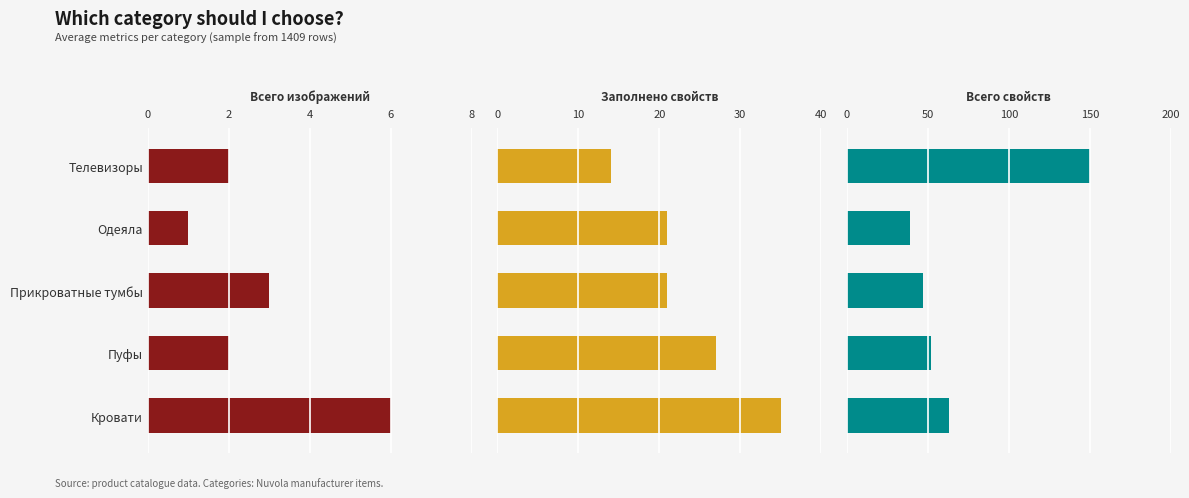

The Всего свойств series shows 68 at Телевизоры. True or false?

False